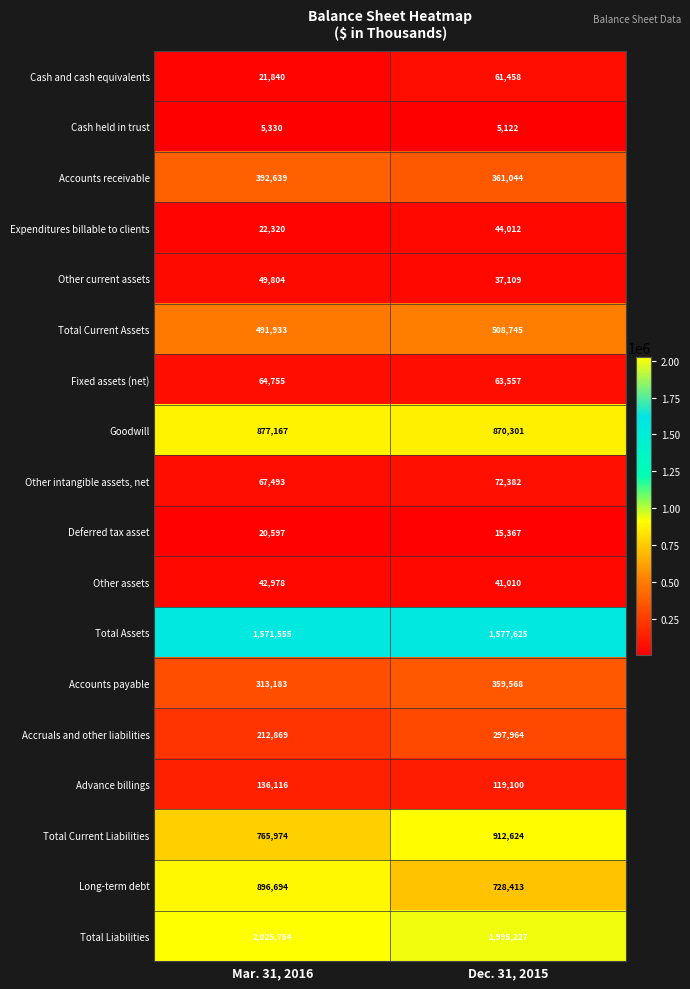

At which category is the sum across all series the highest?

Dec. 31, 2015